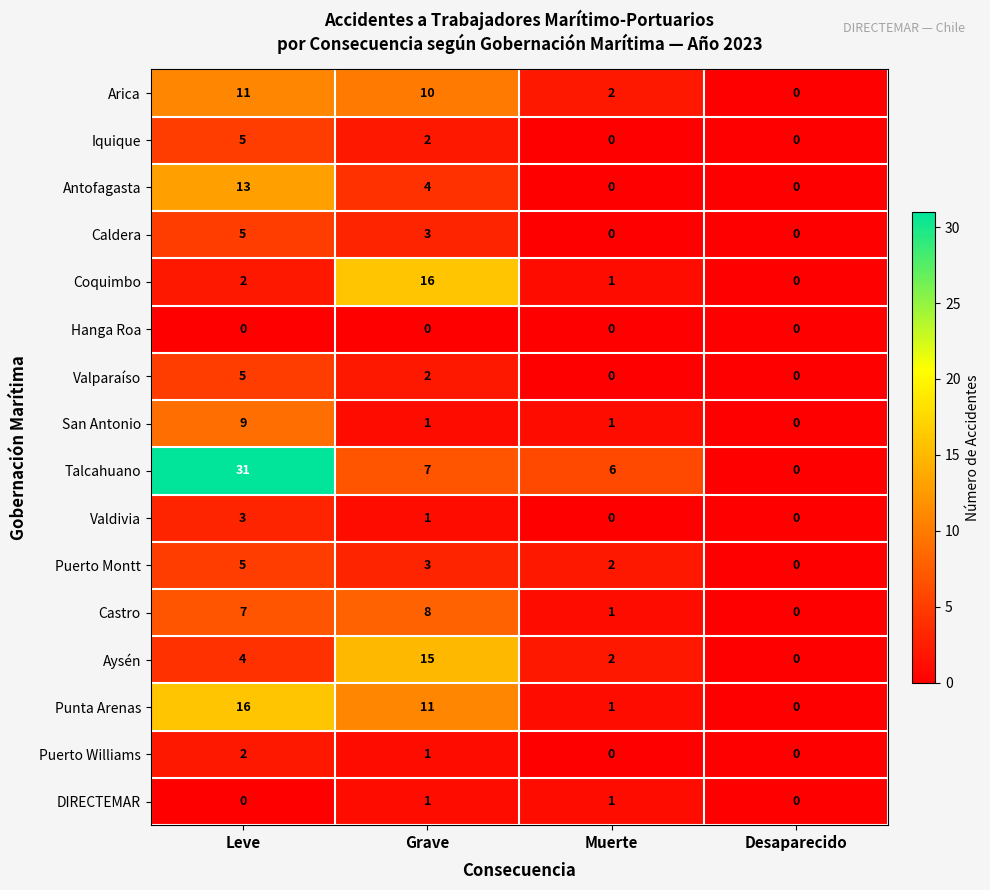

How many series are shown in this chart?

16